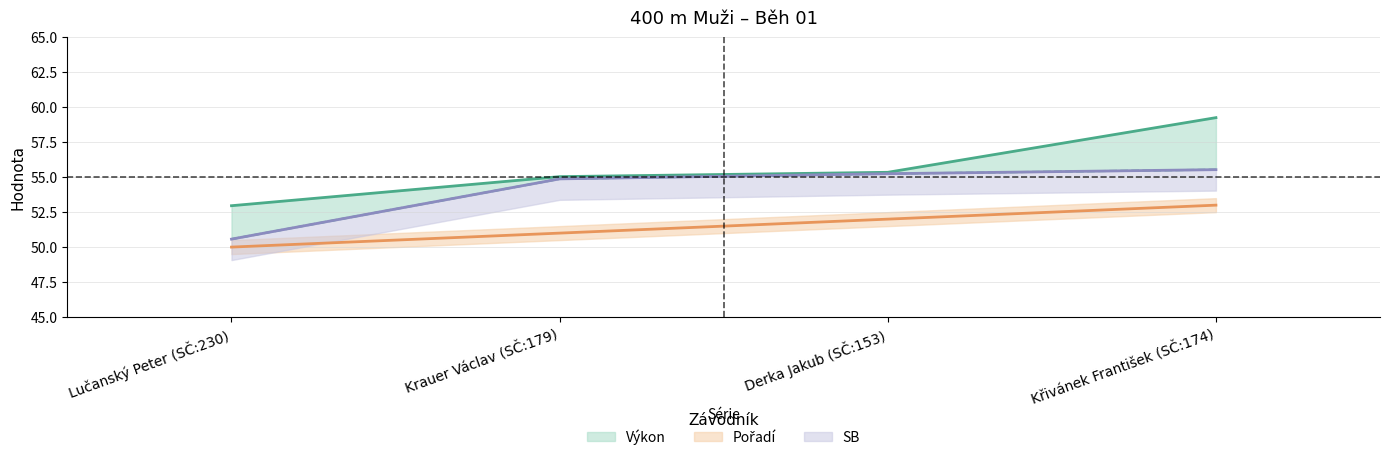

The Výkon series shows 18.1 at Křivánek František (SČ:174). True or false?

False